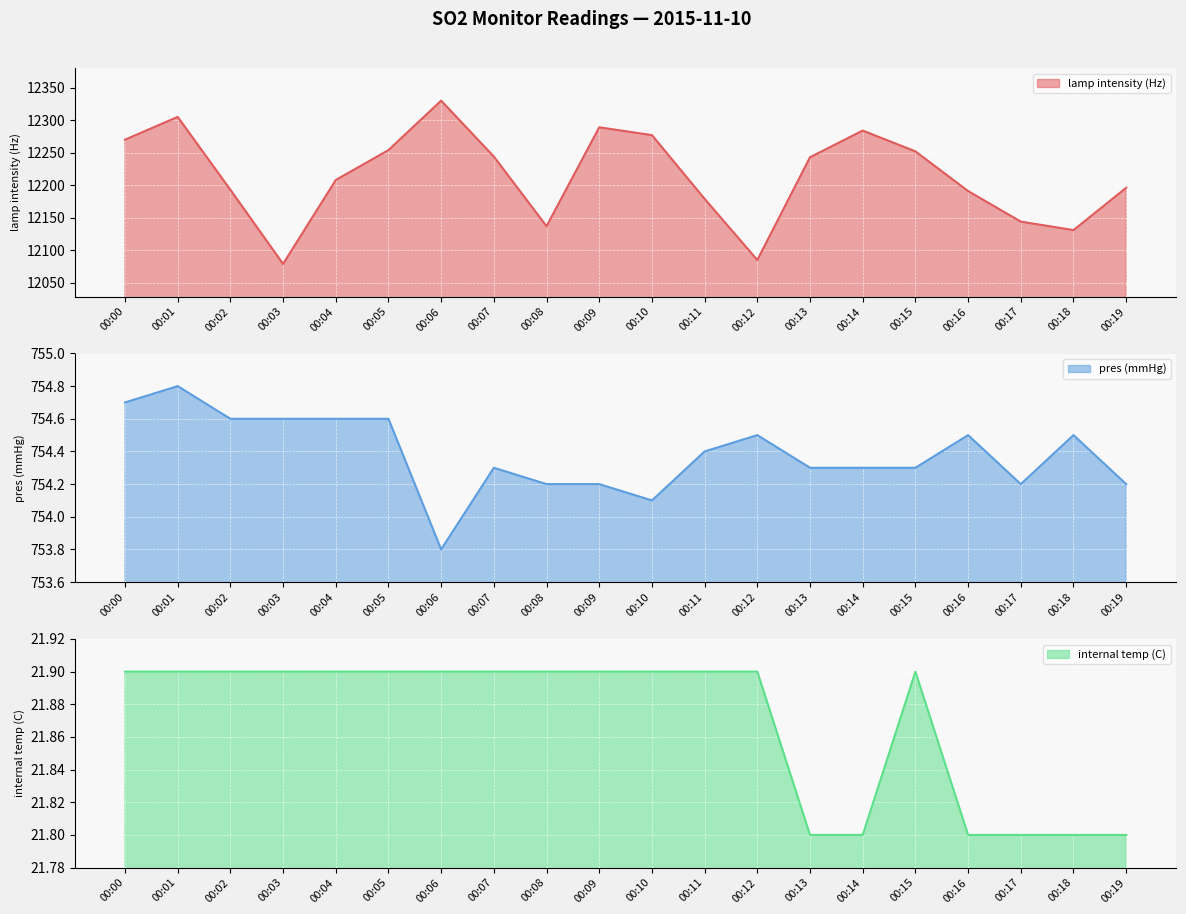

True or false: internal temp (C) has more than 2 interior local peaks.

False